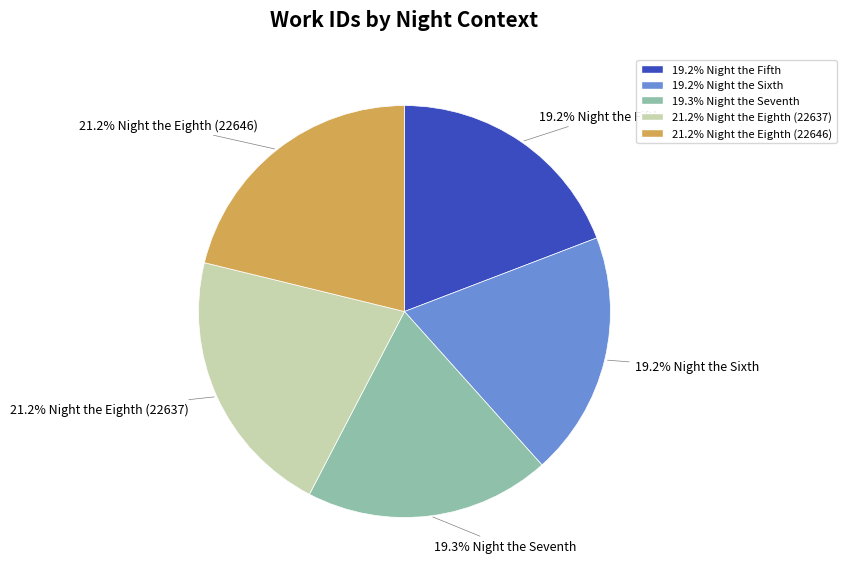

Between 21.2% Night the Eighth (22637) and 19.2% Night the Sixth, which is larger?

21.2% Night the Eighth (22637)